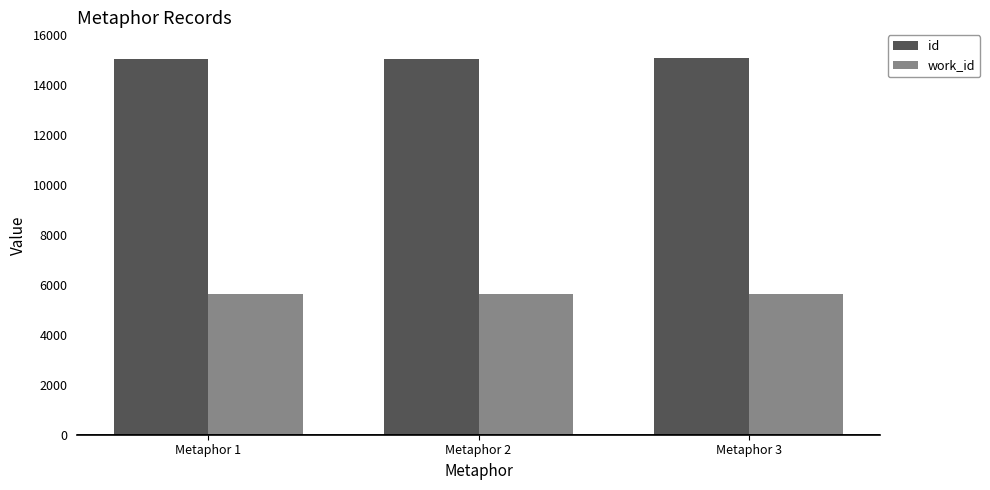

Where is id nearest to the value 15055?

Metaphor 2